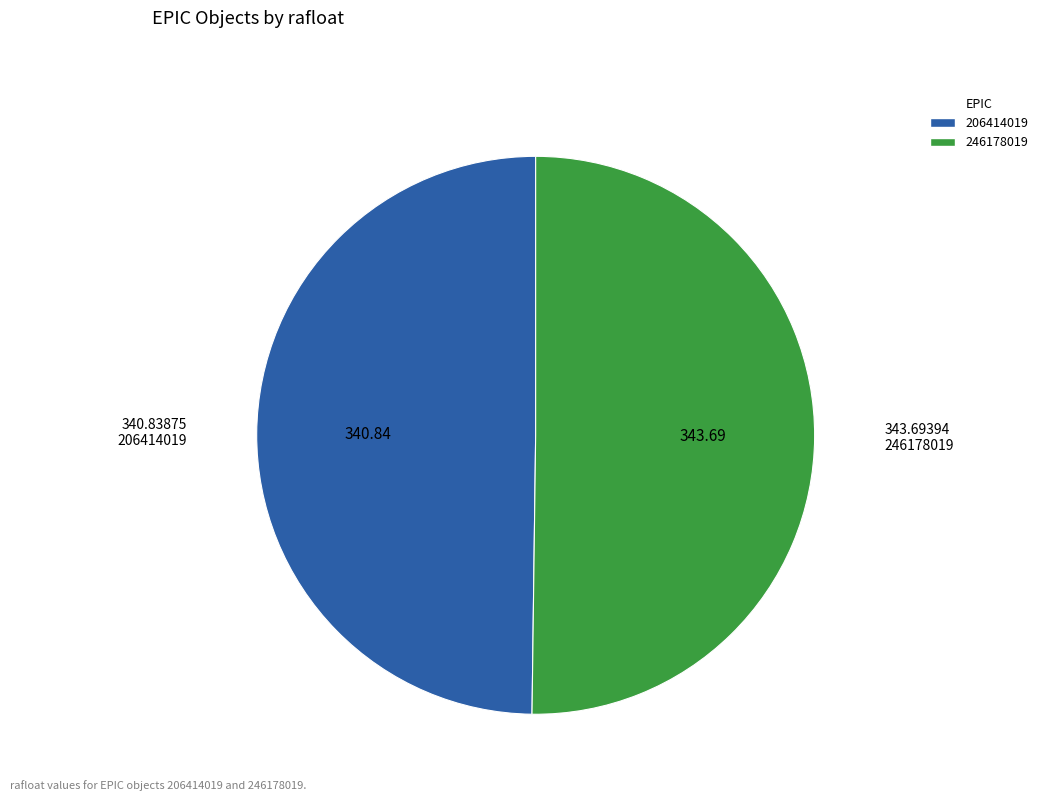

Do 246178019 and 206414019 together represent more than half of the pie?

Yes